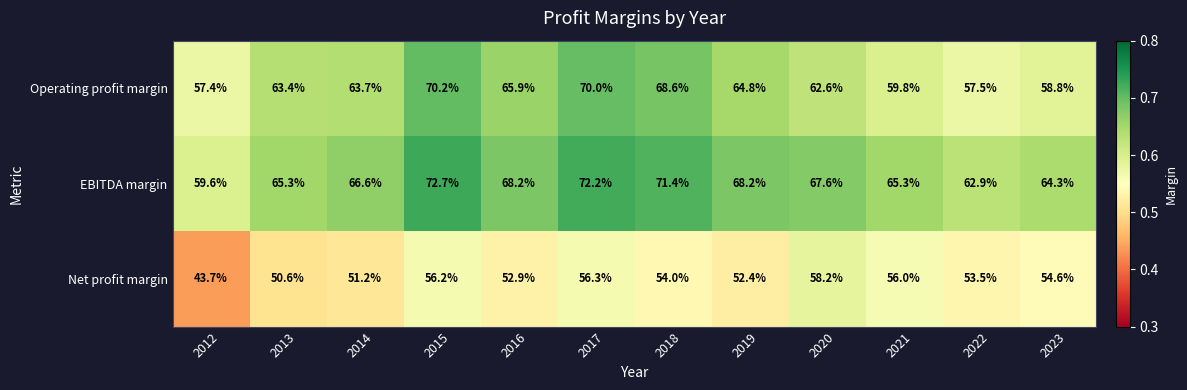

Which category has the lowest value across all series?

2012